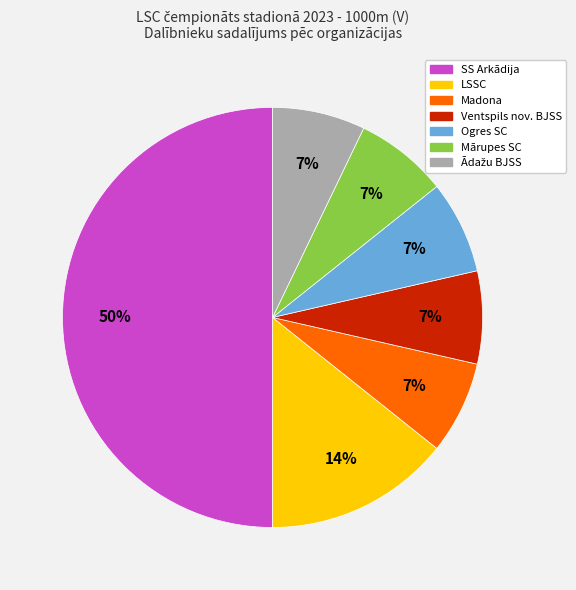

What is the largest slice in the pie chart?

SS Arkādija